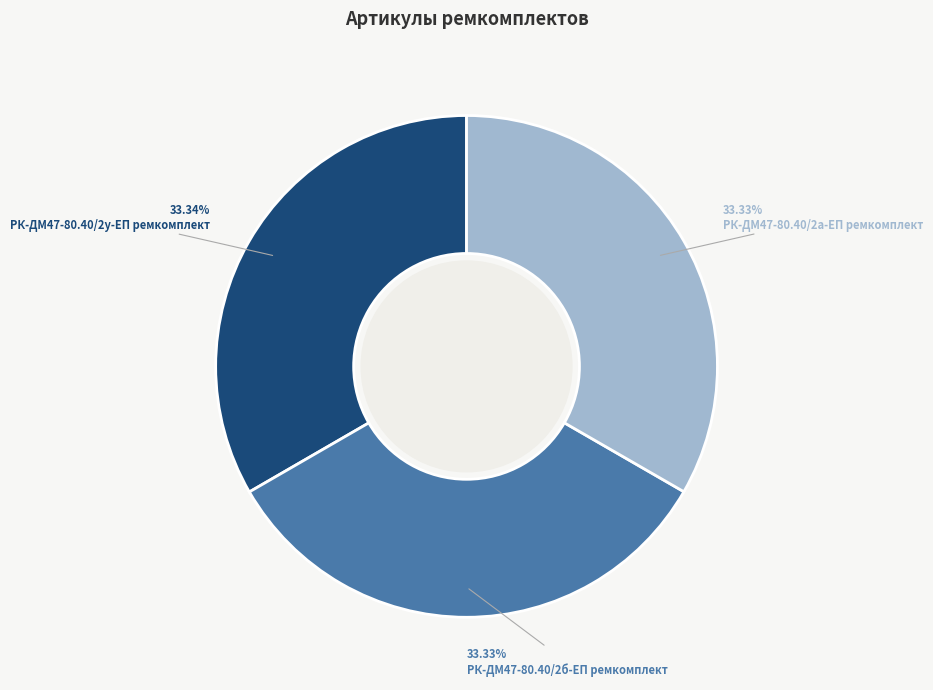

To the nearest percent, what portion does РК-ДМ47-80.40/2у-ЕП ремкомплект represent?

33%